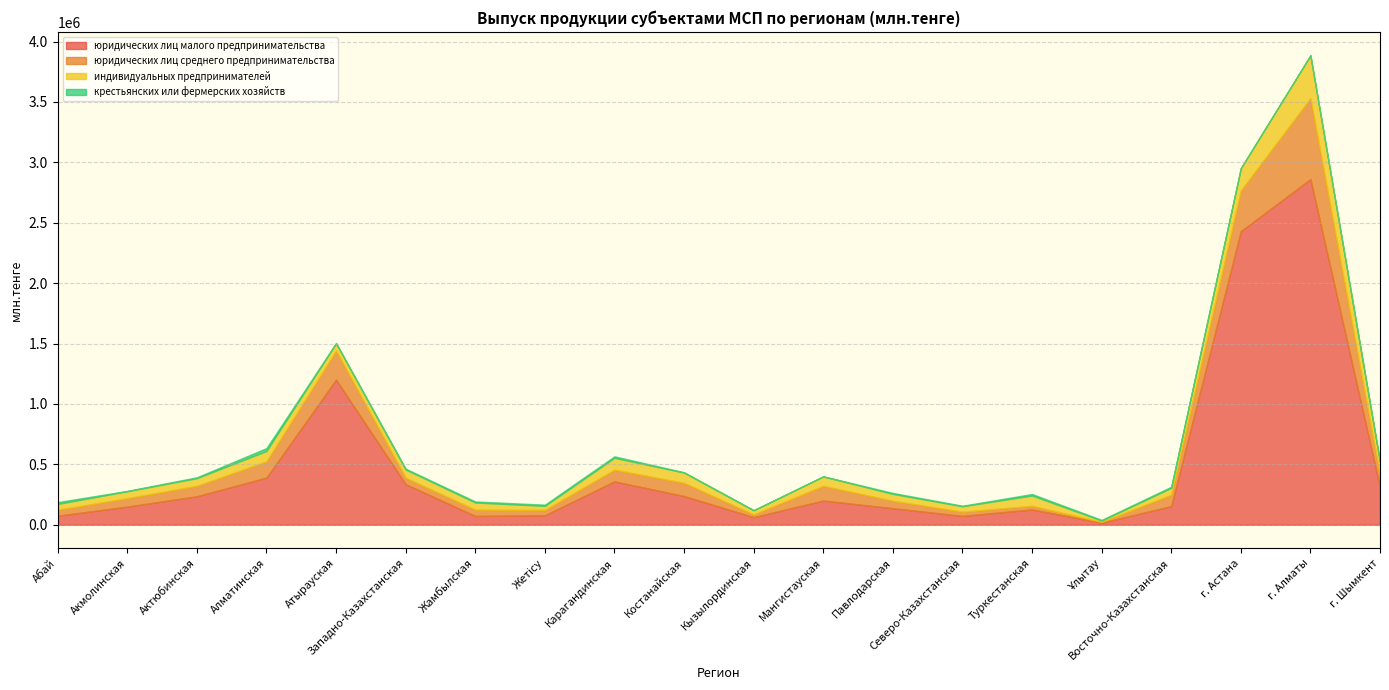

Rank the series at г. Шымкент from lowest to highest value.

крестьянских или фермерских хозяйств, юридических лиц среднего предпринимательства, индивидуальных предпринимателей, юридических лиц малого предпринимательства